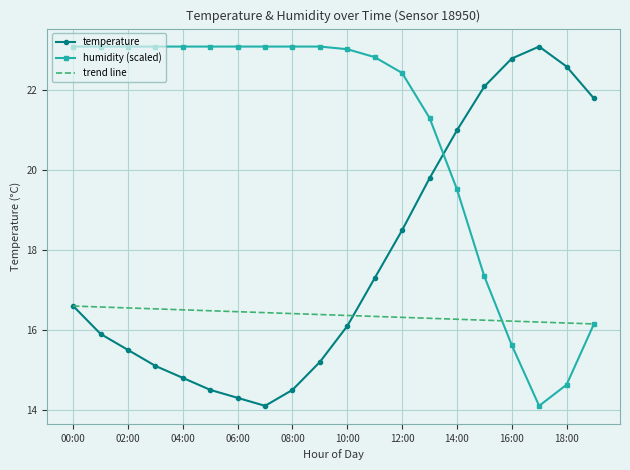

Count the number of categories in the chart.

20